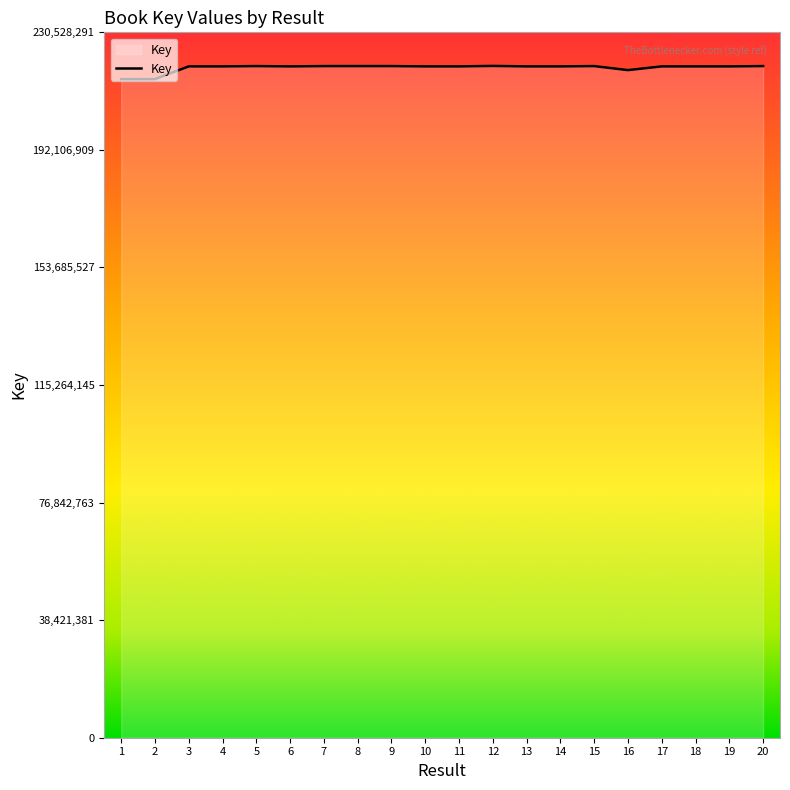

Is it true that the value at 4 is 219398683?

True